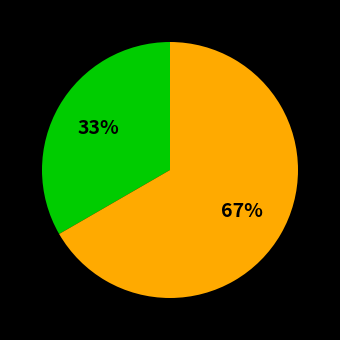

Is there a majority slice in this chart?

Yes